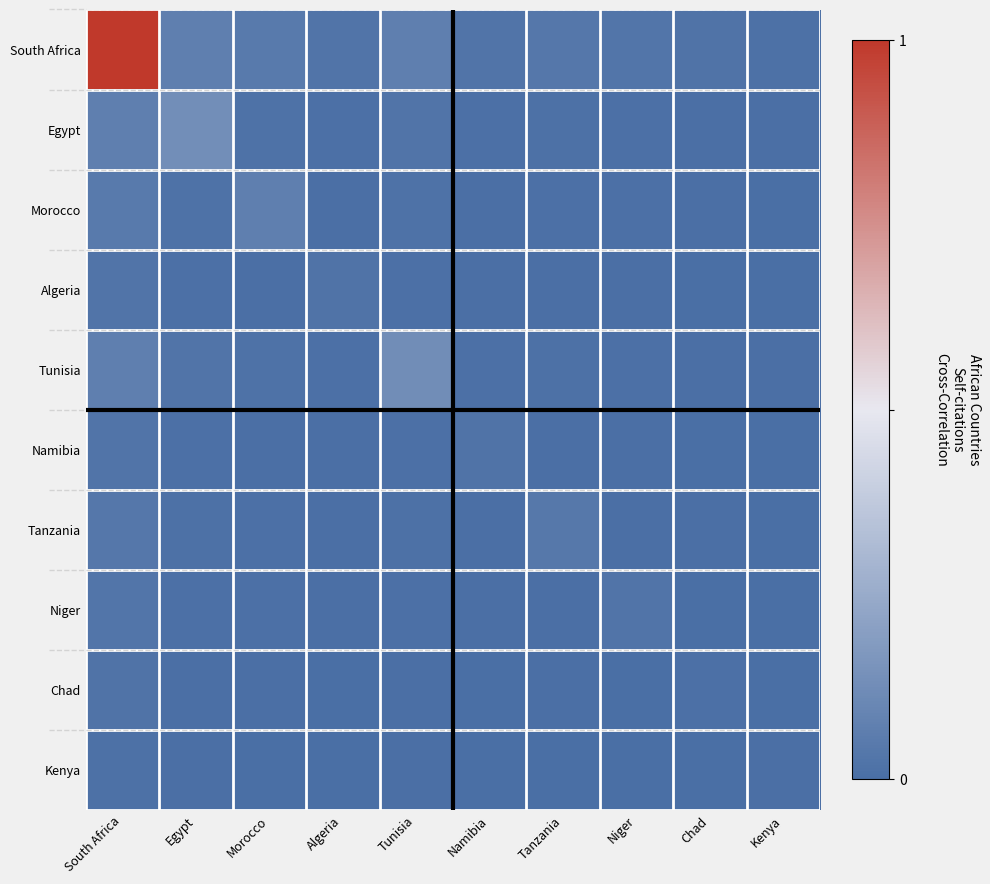

At Kenya, list the series in order from largest to smallest.

South Africa, Kenya, Egypt, Tunisia, Morocco, Tanzania, Niger, Algeria, Namibia, Chad